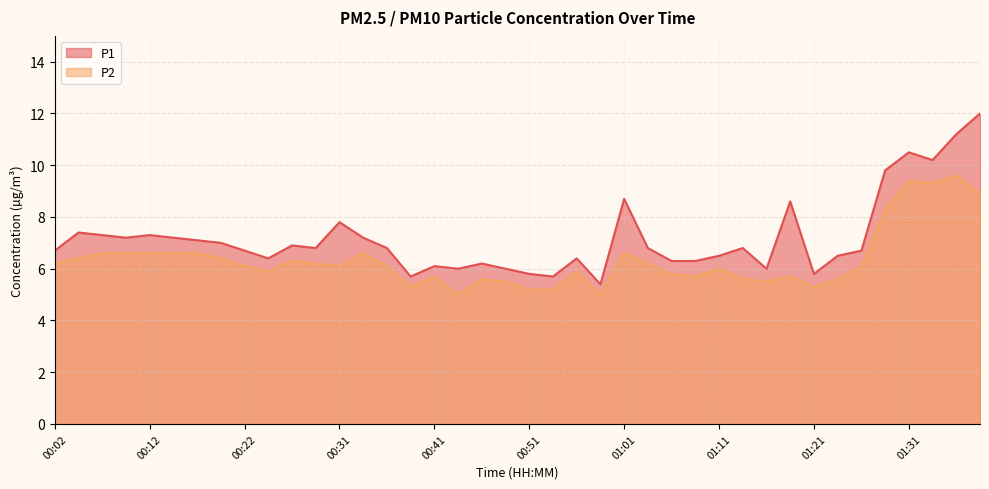

Reading left to right, what are all the values shown in this chart?

P1: 00:02=6.7	00:04=7.4	00:07=7.3	00:09=7.2	00:12=7.3	00:14=7.2	00:17=7.1	00:19=7.0	00:22=6.7	00:24=6.4	00:26=6.9	00:29=6.8	00:31=7.8	00:34=7.2	00:36=6.8	00:39=5.7	00:41=6.1	00:44=6.0	00:46=6.2	00:49=6.0	00:51=5.8	00:54=5.7	00:56=6.4	00:59=5.4	01:01=8.7	01:04=6.8	01:06=6.3	01:09=6.3	01:11=6.5	01:14=6.8	01:16=6.0	01:19=8.6	01:21=5.8	01:24=6.5	01:26=6.7	01:29=9.8	01:31=10.5	01:34=10.2	01:36=11.2	01:39=12.0
P2: 00:02=6.2	00:04=6.4	00:07=6.6	00:09=6.6	00:12=6.6	00:14=6.6	00:17=6.6	00:19=6.4	00:22=6.1	00:24=5.9	00:26=6.3	00:29=6.2	00:31=6.1	00:34=6.6	00:36=6.1	00:39=5.3	00:41=5.7	00:44=5.0	00:46=5.6	00:49=5.5	00:51=5.2	00:54=5.2	00:56=5.9	00:59=5.0	01:01=6.6	01:04=6.2	01:06=5.8	01:09=5.7	01:11=6.0	01:14=5.6	01:16=5.5	01:19=5.7	01:21=5.3	01:24=5.6	01:26=6.1	01:29=8.3	01:31=9.4	01:34=9.3	01:36=9.6	01:39=8.9